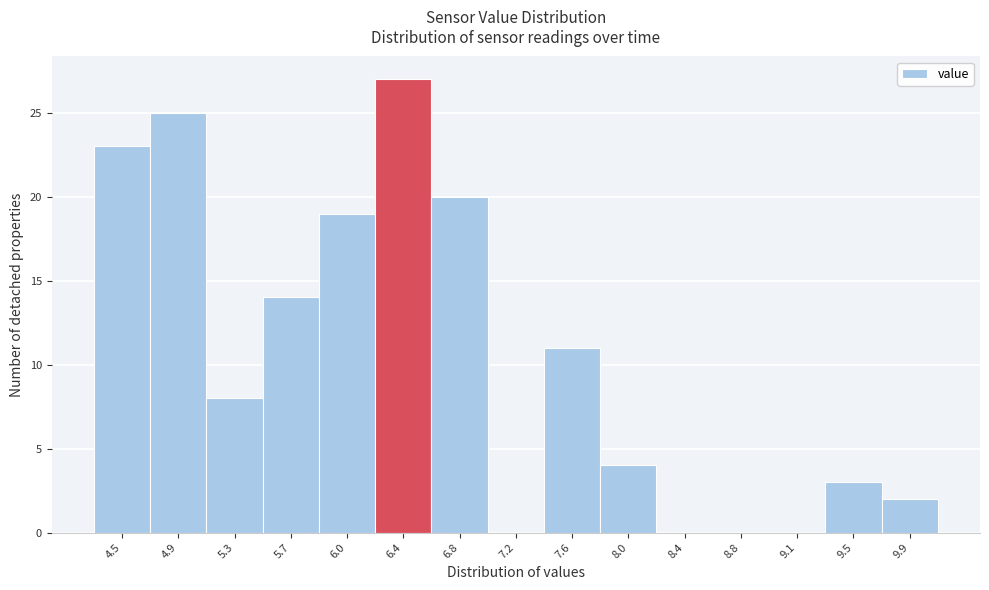

Reading left to right, list all the values displayed in this chart.

4.5=23	4.9=25	5.3=8	5.7=14	6.0=19	6.4=27	6.8=20	7.2=0	7.6=11	8.0=4	8.4=0	8.8=0	9.1=0	9.5=3	9.9=2